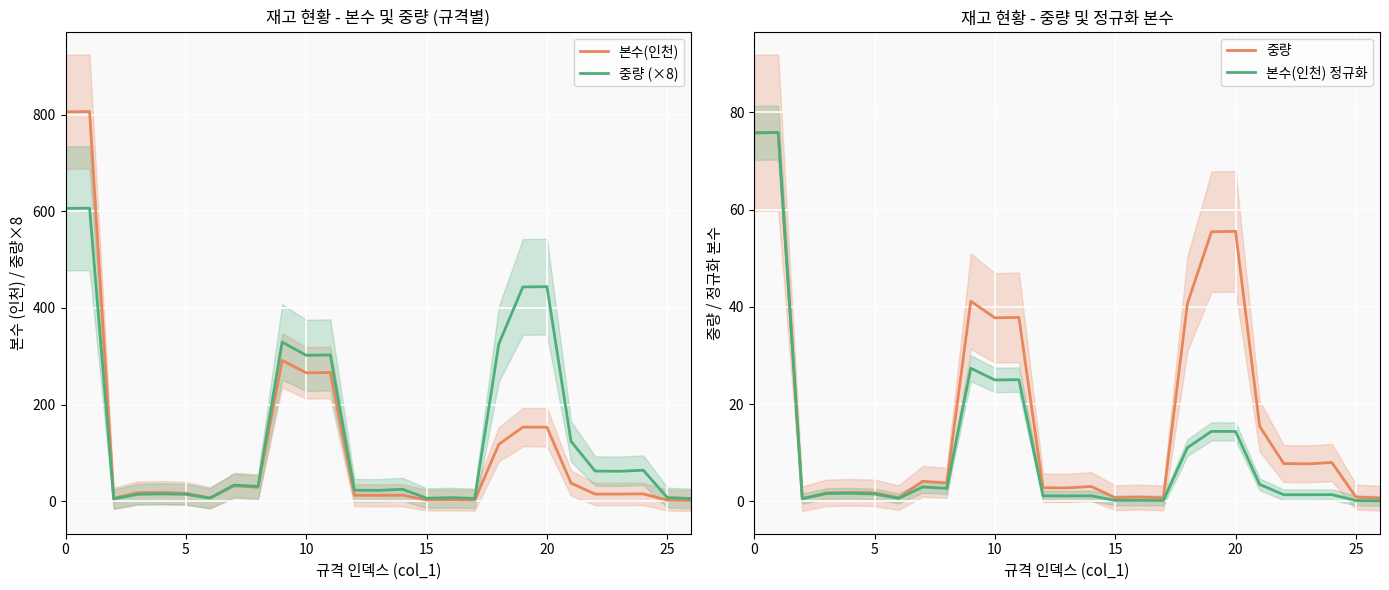

What is the maximum value for 본수(인천)?

806.7